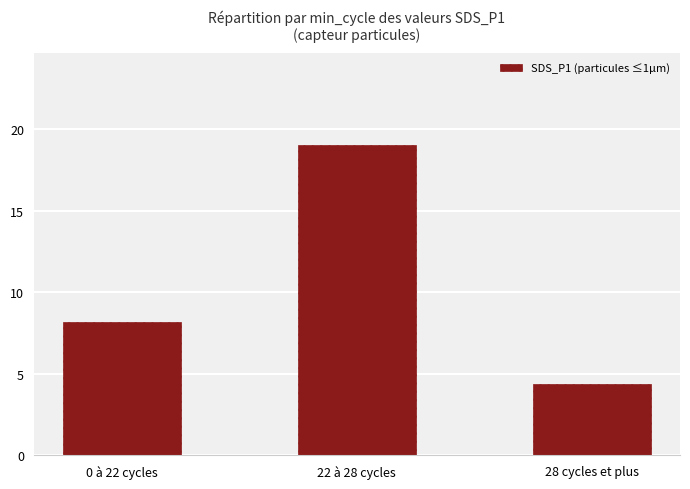

Is it true that the value at 22 à 28 cycles is 30.4?

False